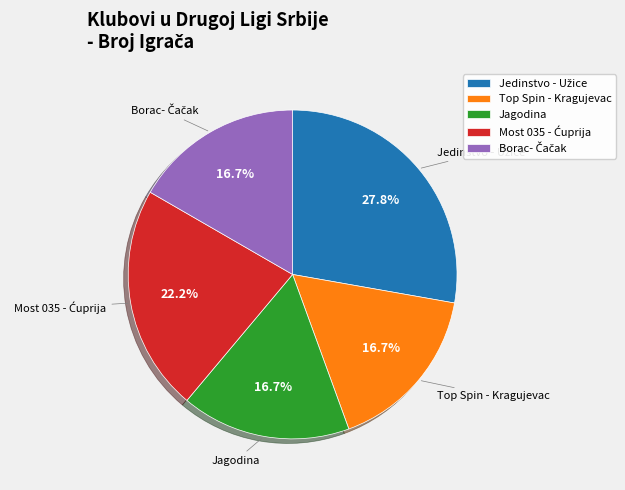

Is there a majority slice in this chart?

No